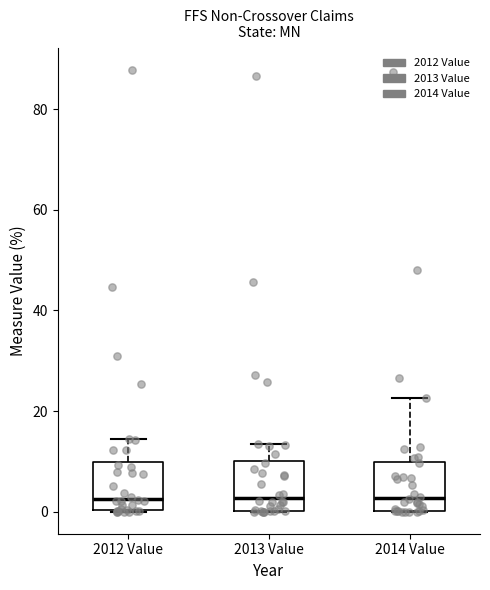

Reading left to right, read every box against the y-axis: the position of its median line, the range the box covers, and the ends of its whiskers. The values are not printed on the chart, so give them approximately, as read against the axis.

2012 Value: median 2, box 0 to 10, whiskers 0 to 14
2013 Value: median 2, box 0 to 10, whiskers 0 to 14
2014 Value: median 2, box 0 to 10, whiskers 0 to 22